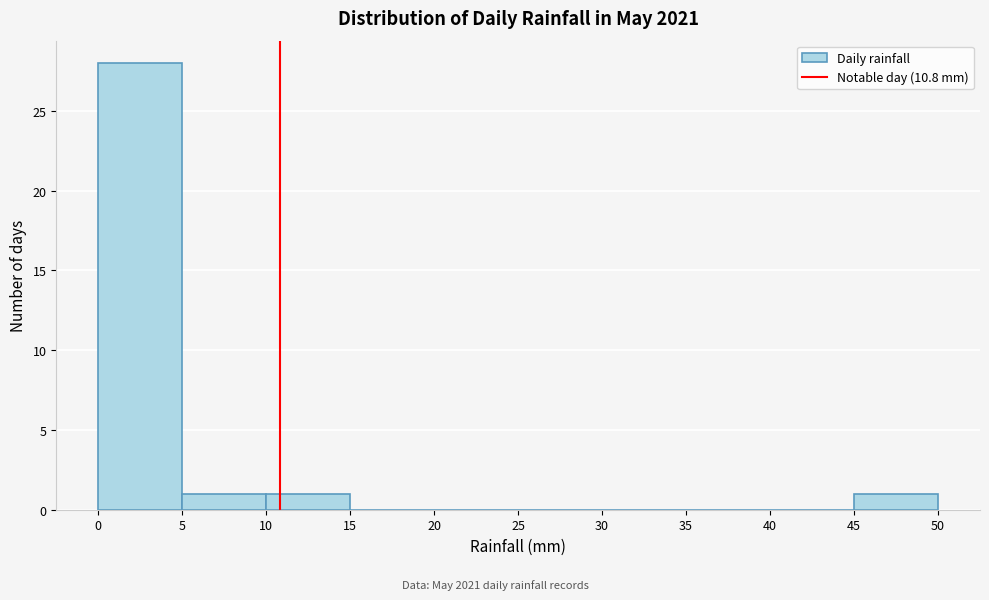

Reading left to right, transcribe this chart: for each bar, give the range it covers on the x-axis and its height. The values are not printed on the chart, so give them approximately, as read against the axis.

0 to 5: 28
5 to 10: 1
10 to 15: 1
15 to 20: 0
20 to 25: 0
25 to 30: 0
30 to 35: 0
35 to 40: 0
40 to 45: 0
45 to 50: 1